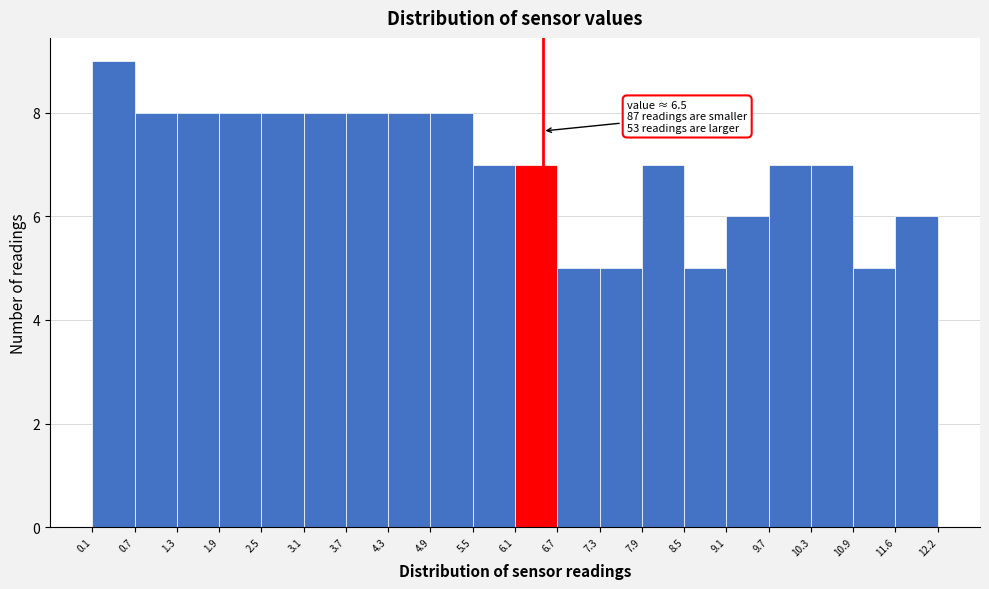

Which range on the x-axis has the tallest bar?

0.1 to 0.7